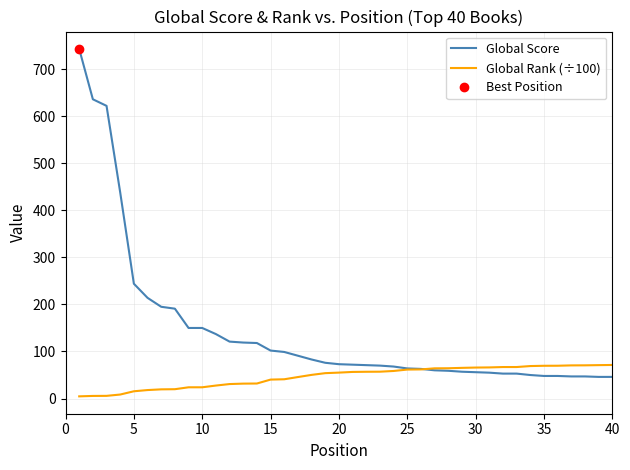

What is the minimum value shown in the chart?

4.7